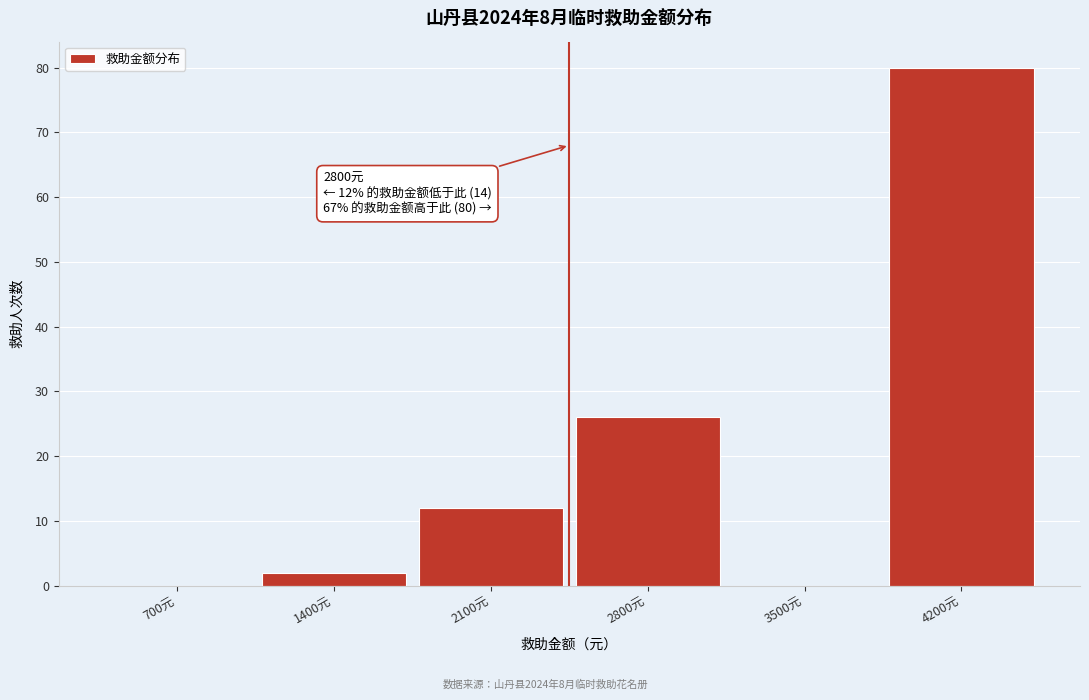

Reading right to left, list all the values displayed in this chart.

4200元=80	3500元=0	2800元=26	2100元=12	1400元=2	700元=0